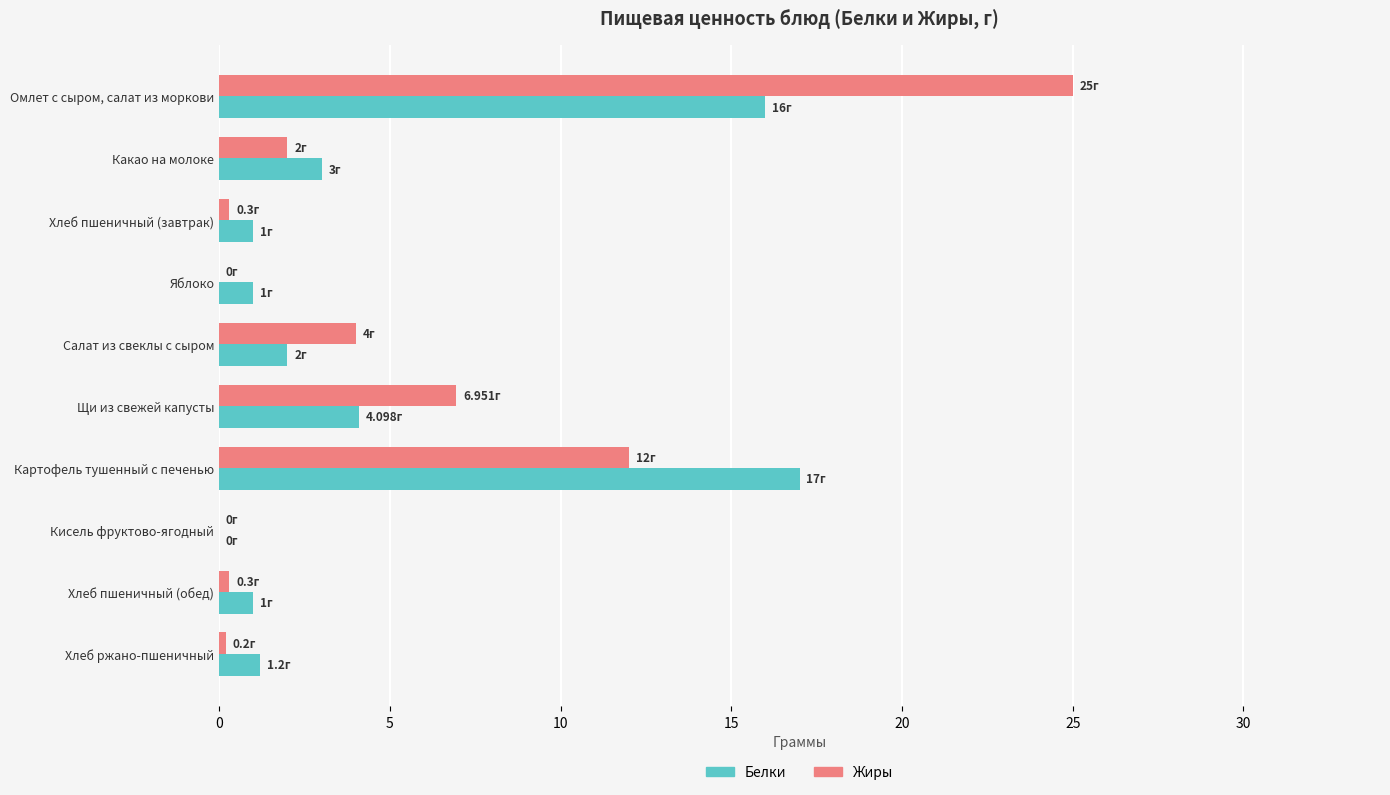

What is the total value across all series at Какао на молоке?

5.0